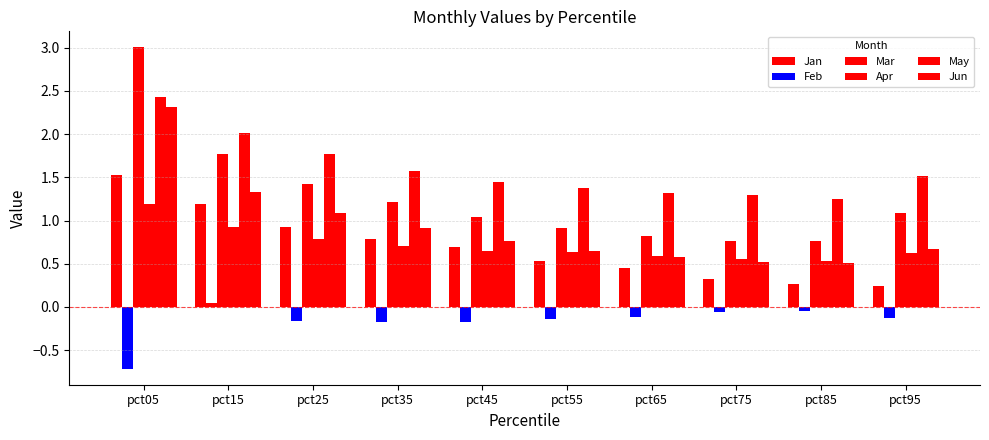

What is the difference between the May values at pct45 and pct25?

0.3